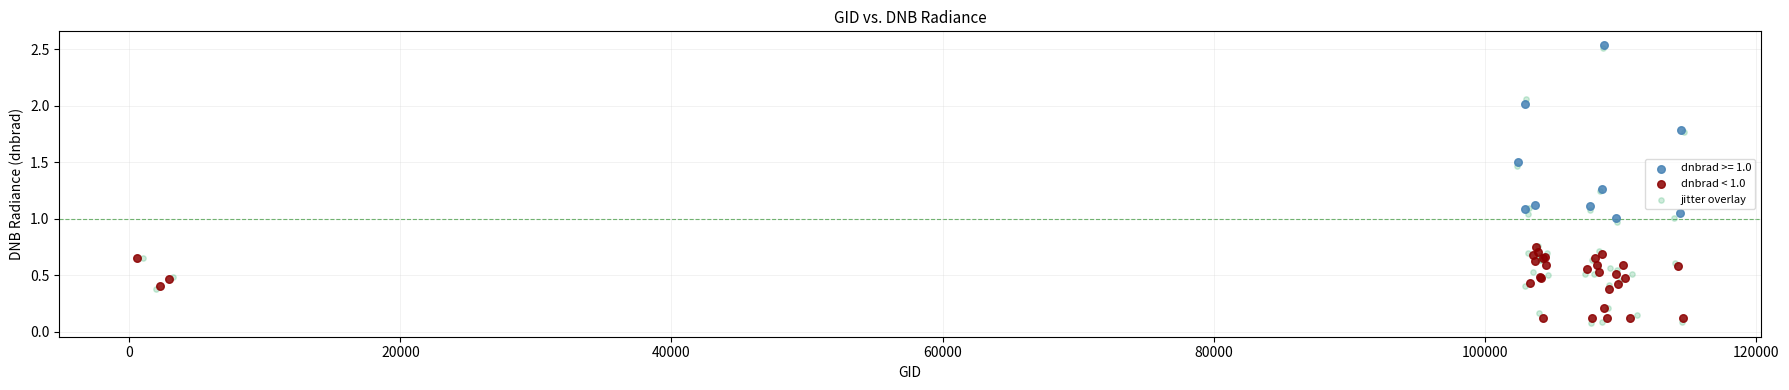

Which series has the largest Y range (max minus min)?

jitter overlay